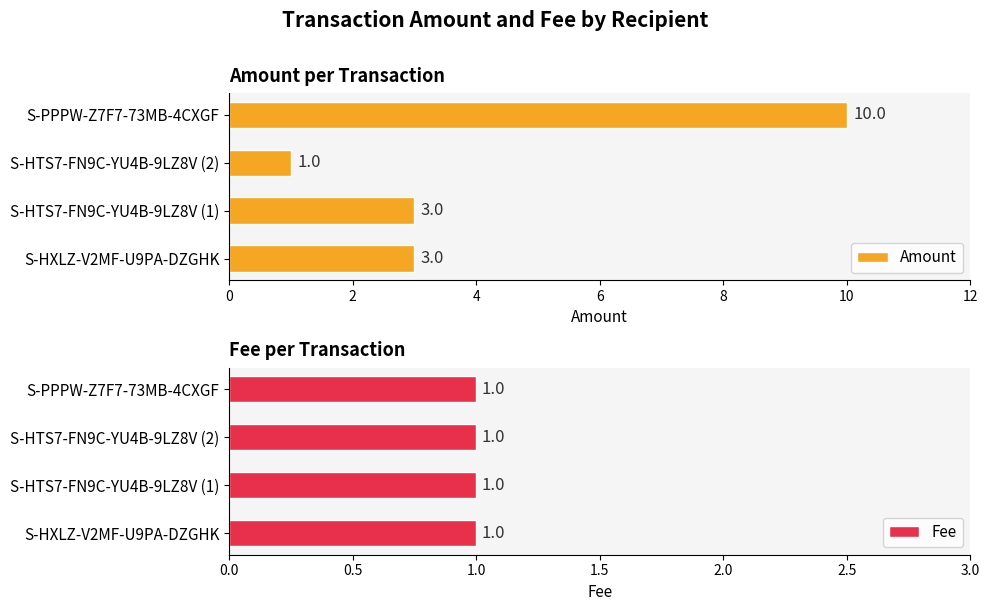

List the labels in order of Amount value, largest first.

S-PPPW-Z7F7-73MB-4CXGF, S-HXLZ-V2MF-U9PA-DZGHK, S-HTS7-FN9C-YU4B-9LZ8V, S-HTS7-FN9C-YU4B-9LZ8V